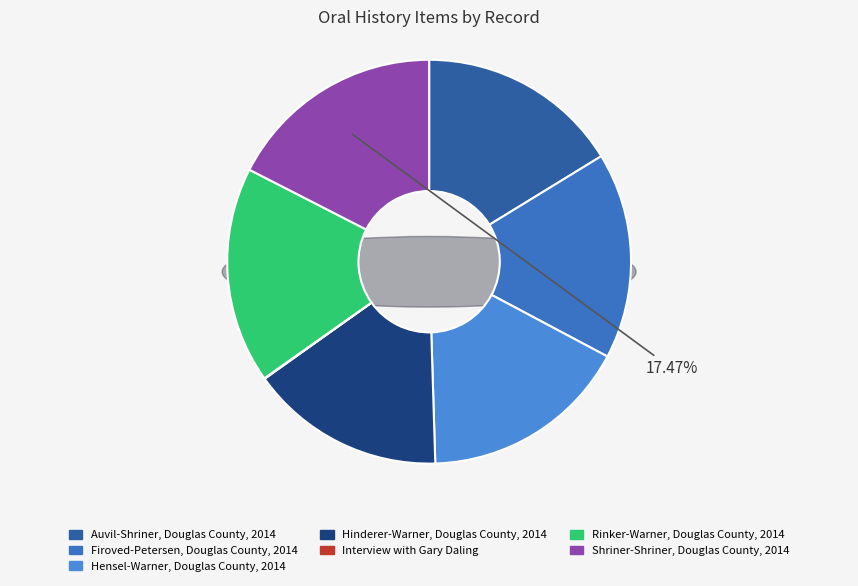

To the nearest percent, what is the combined percentage of Hinderer-Warner, Douglas County, 2014 and Shriner-Shriner, Douglas County, 2014?

33%